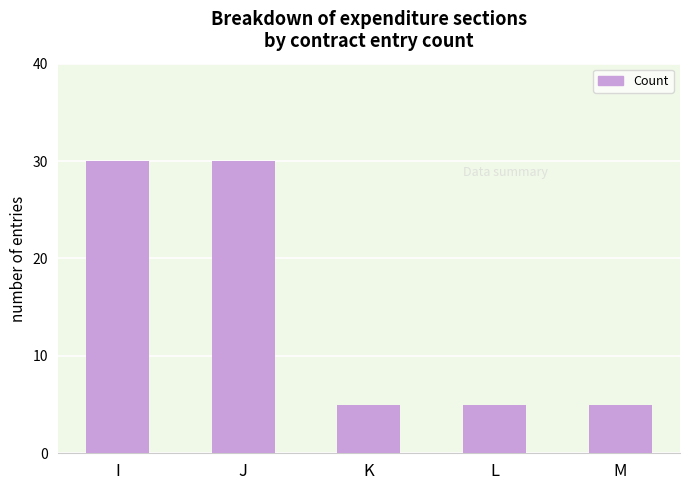

What is the difference between the maximum and minimum values?

25